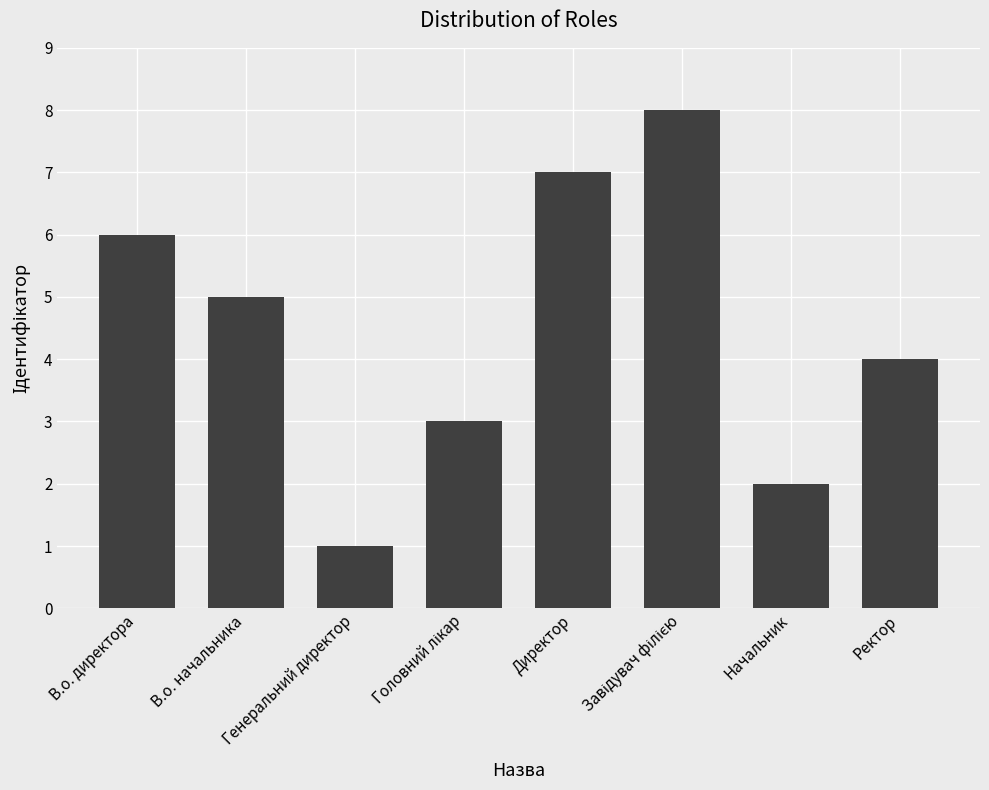

Reading left to right, extract all data points from this chart.

6	5	1	3	7	8	2	4